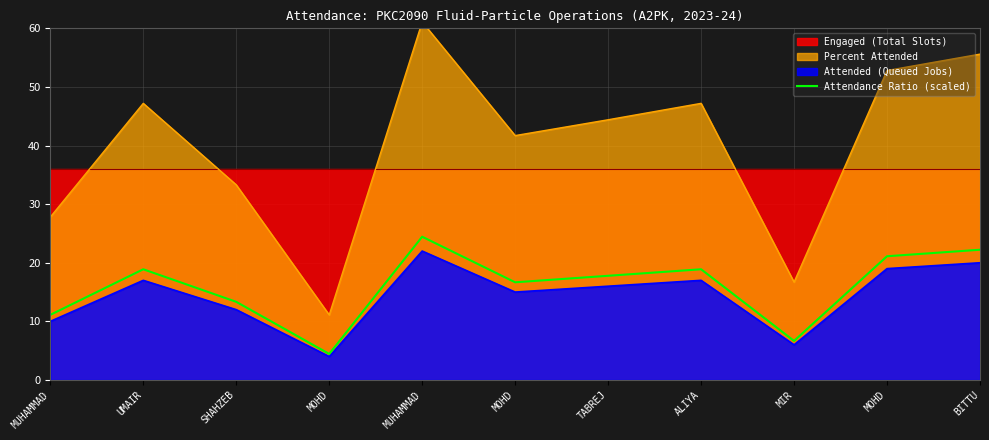

Where does the data first go above 17?

UMAIR